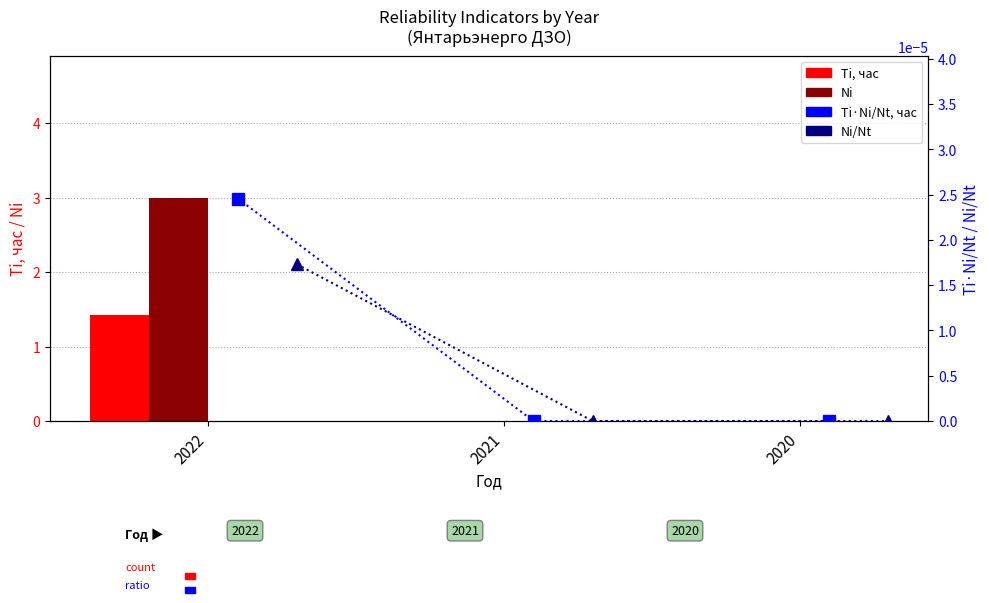

At which label does Ni reach its peak?

2022